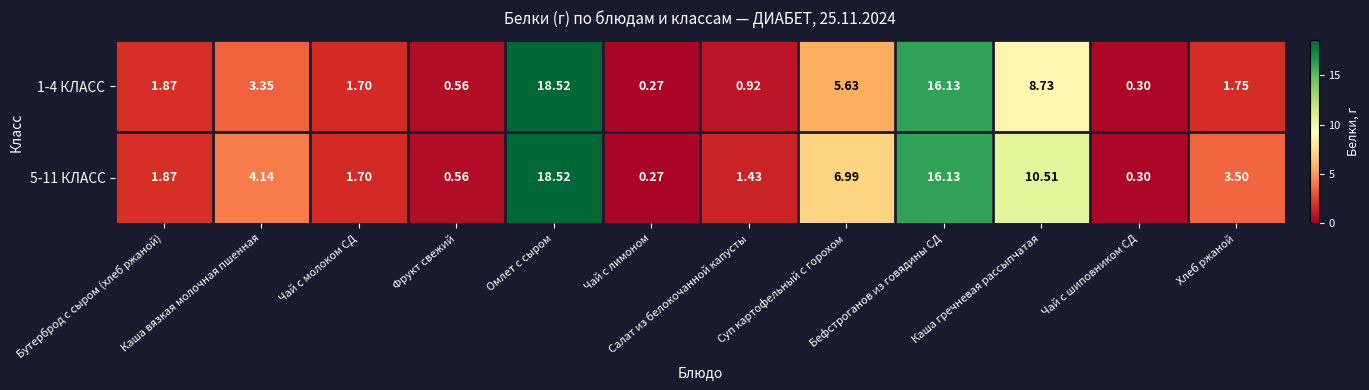

Rank the categories by 1-4 КЛАСС value from highest to lowest.

Омлет с сыром, Бефстроганов из говядины СД, Каша гречневая рассыпчатая, Суп картофельный с горохом, Каша вязкая молочная пшенная, Бутерброд с сыром (хлеб ржаной), Хлеб ржаной, Чай с молоком СД, Салат из белокочанной капусты, Фрукт свежий, Чай с шиповником СД, Чай с лимоном